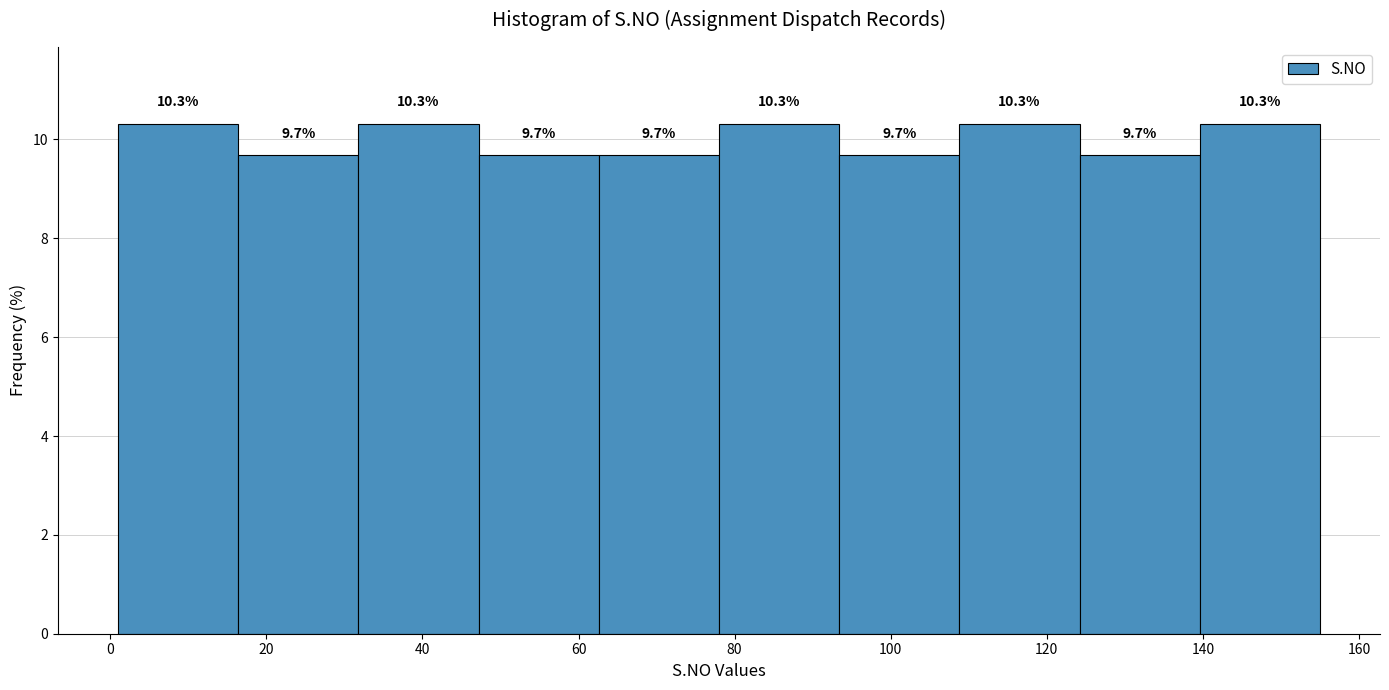

Reading left to right, transcribe this chart: for each bar, give the range it covers on the x-axis and its height. The bar edges are not printed on the chart, so give them approximately, as read against the axis.

1.0 to 16.4: 10.3
16.4 to 31.8: 9.7
31.8 to 47.2: 10.3
47.2 to 62.6: 9.7
62.6 to 78.0: 9.7
78.0 to 93.4: 10.3
93.4 to 108.8: 9.7
108.8 to 124.2: 10.3
124.2 to 139.6: 9.7
139.6 to 155.0: 10.3